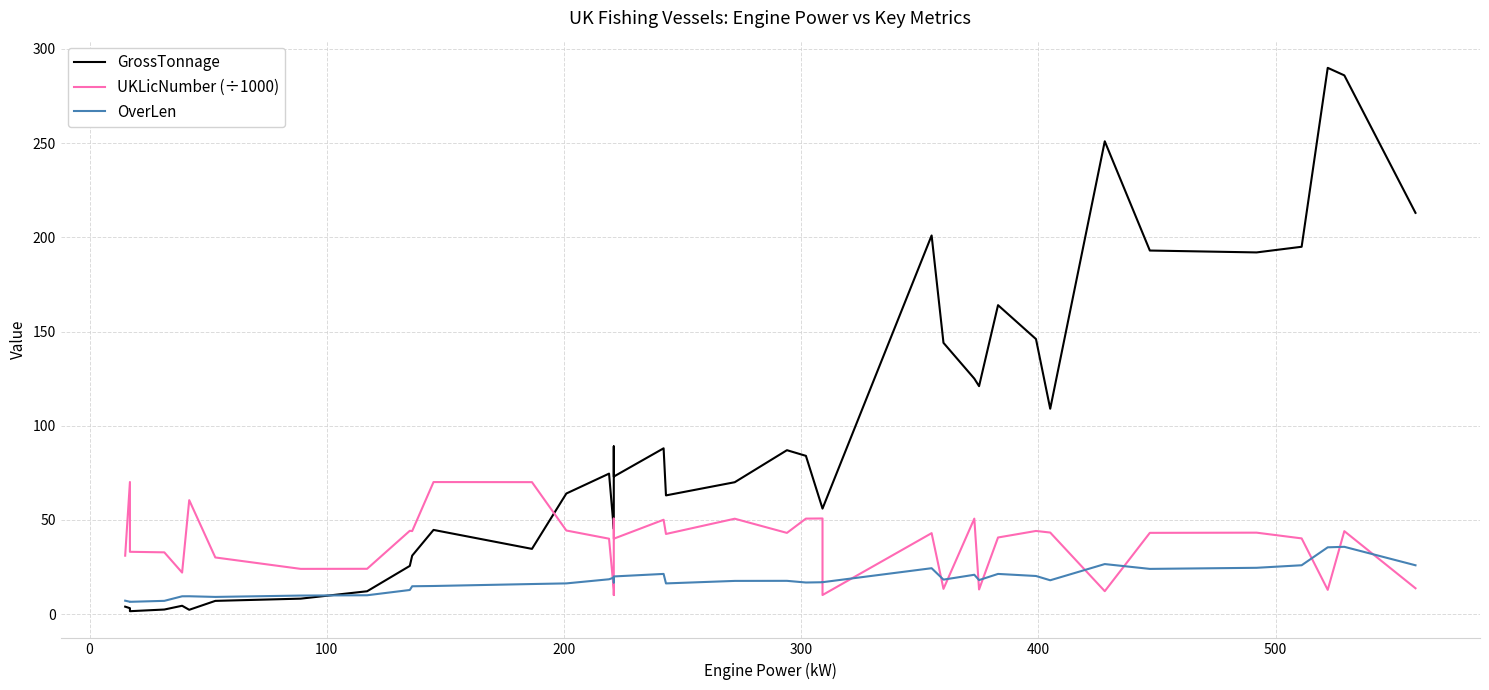

True or false: UKLicNumber (÷1000) and OverLen cross at least once.

True